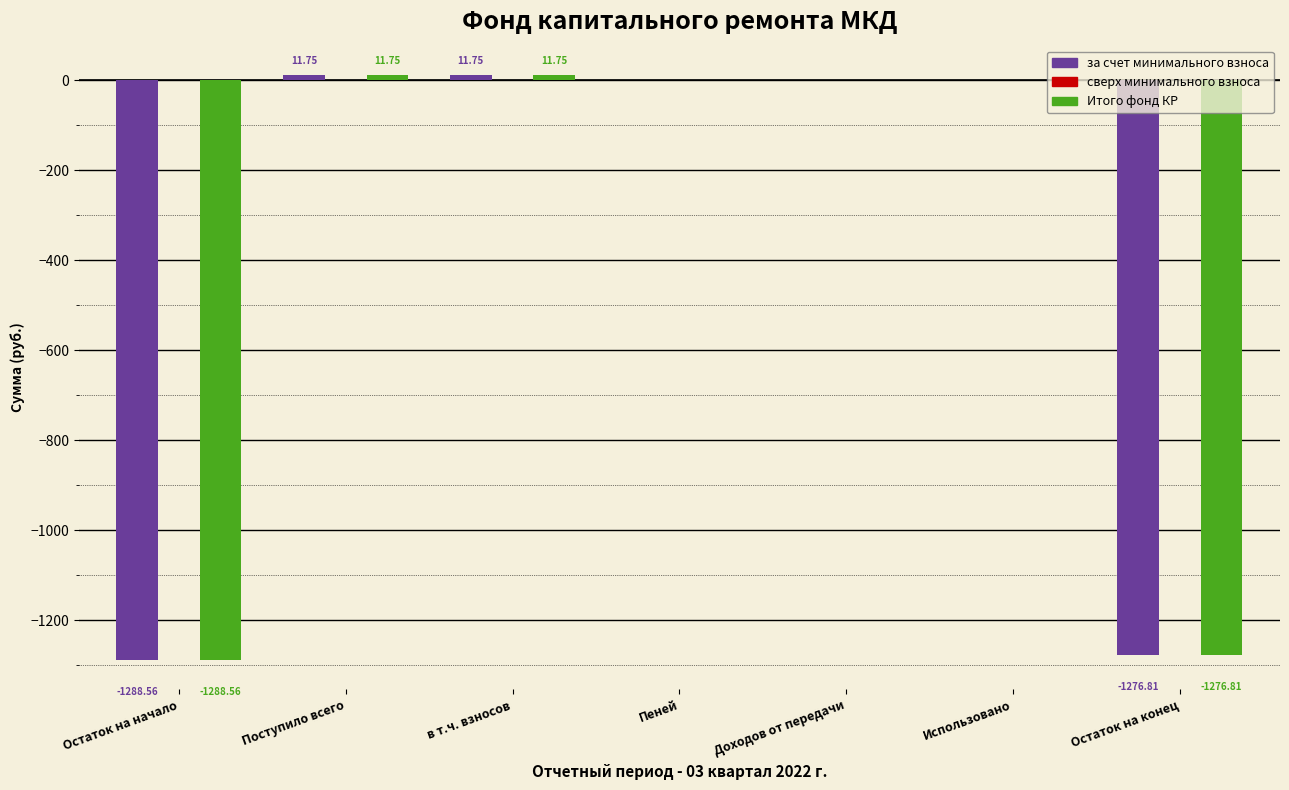

The value of за счет минимального взноса at Остаток на начало is -1288.6. True or false?

True